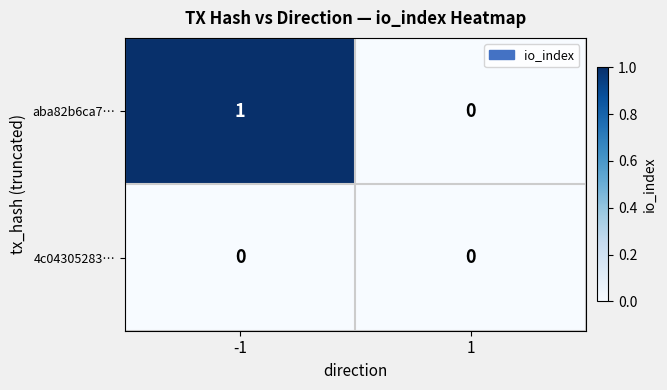

The value of aba82b6ca7… at 1 is 0. True or false?

True